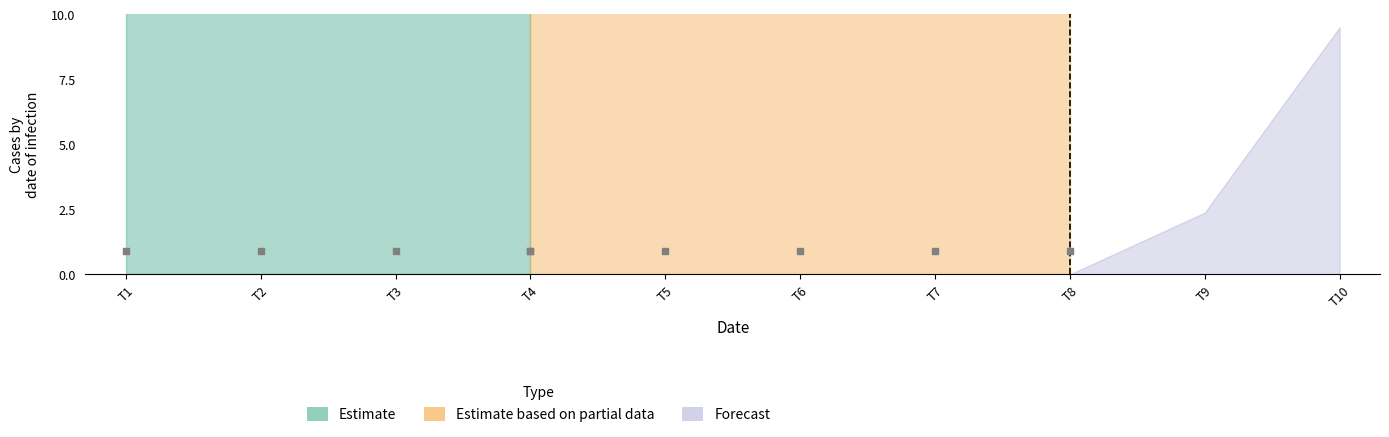

At how many categories does at least one series exceed 46?

10